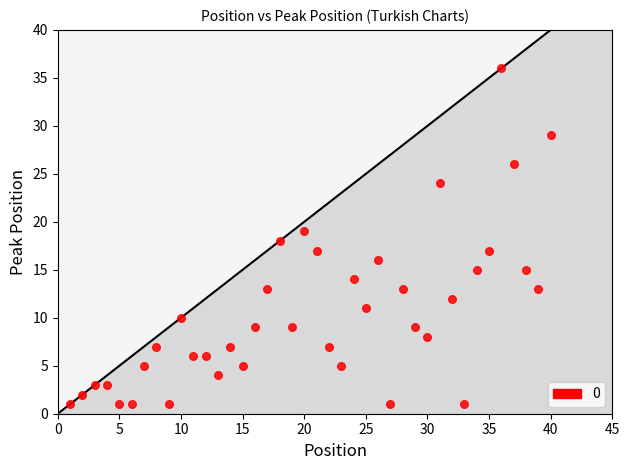

What is the range of X values (max minus min)?

39